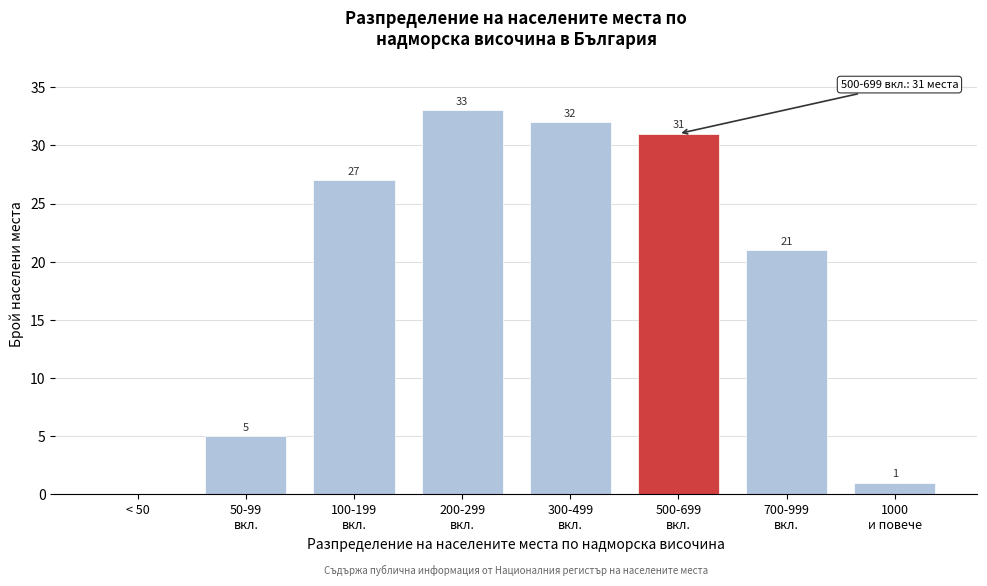

True or false: the data shows -23 at < 50.

False